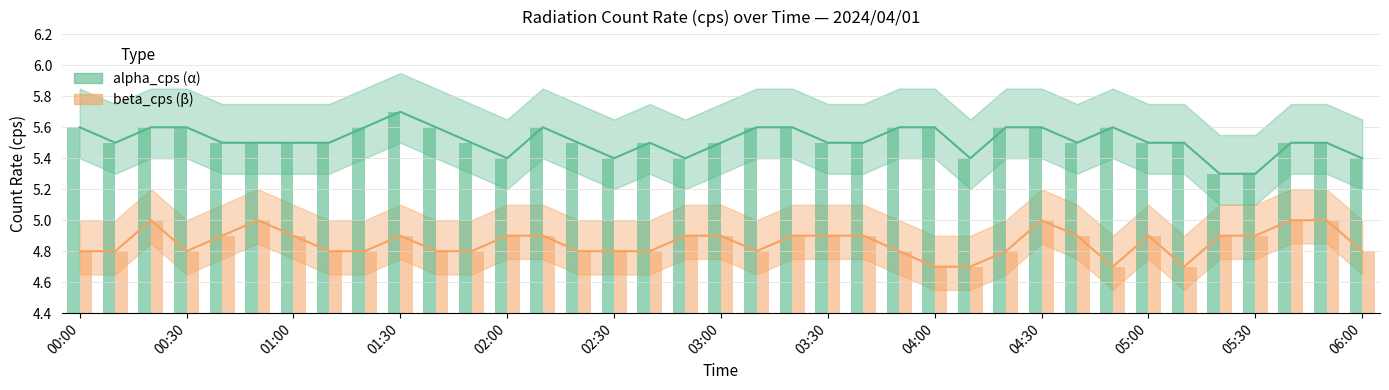

Are the bars grouped side by side (vs. stacked)?

Yes